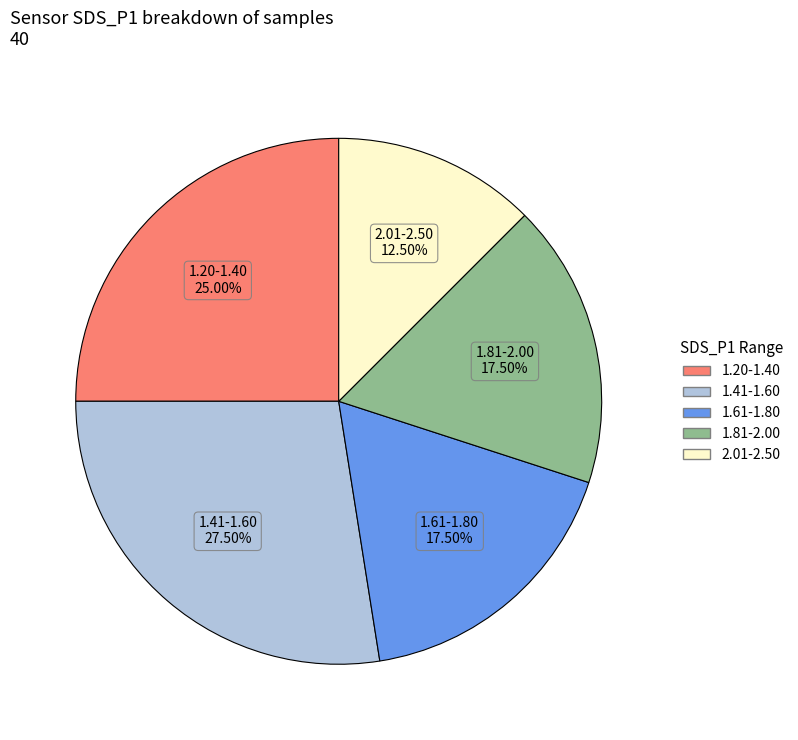

Does any single category account for the majority?

No